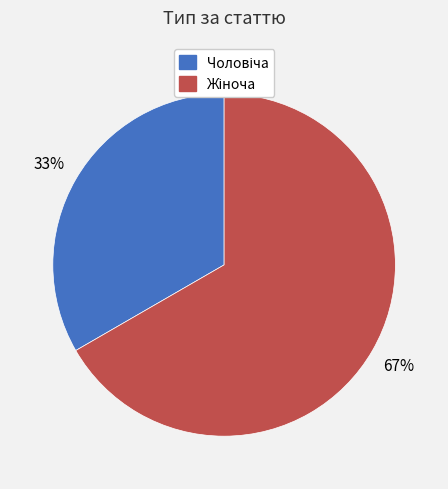

Is there any slice that represents more than half of the pie?

Yes